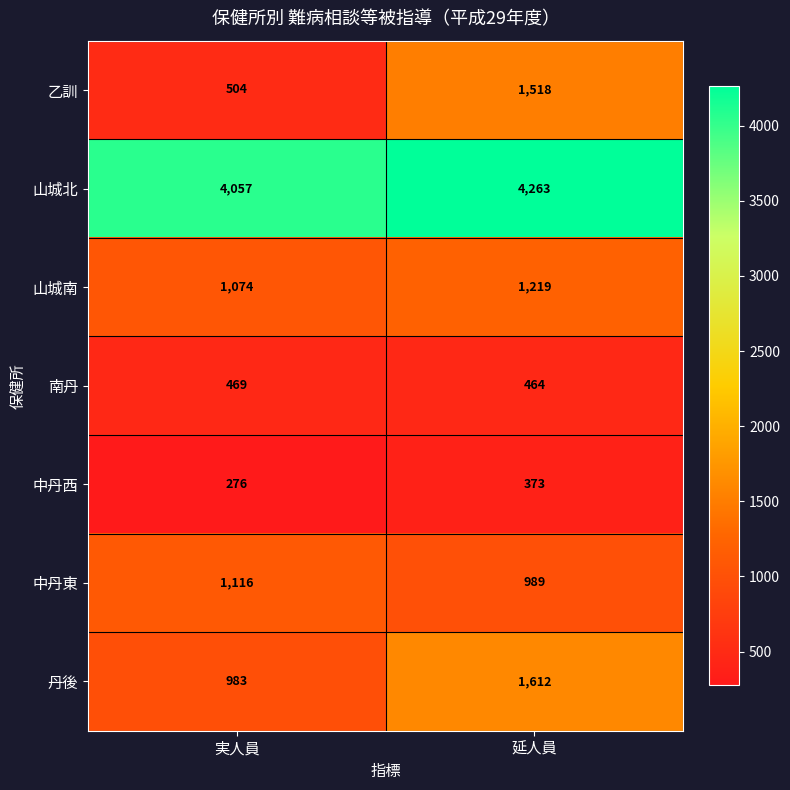

Is it true that 中丹西 equals 57 at 実人員?

False